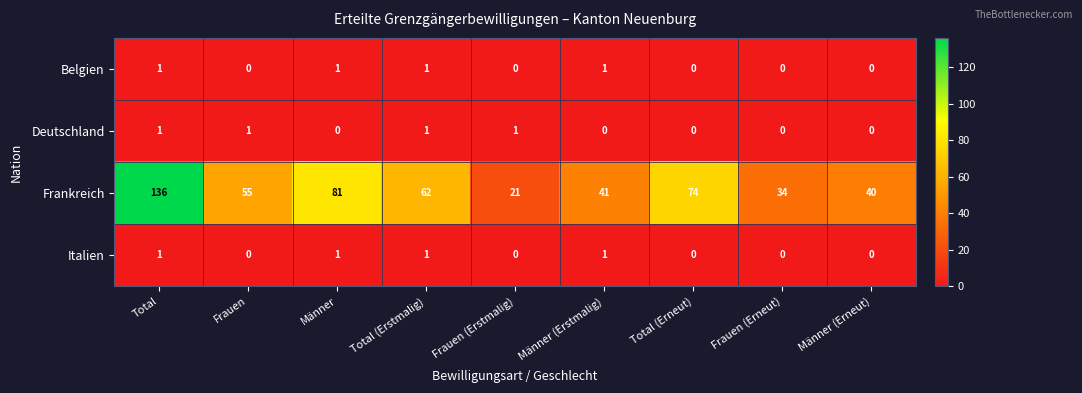

How many data points in Frankreich are less than 55?

4